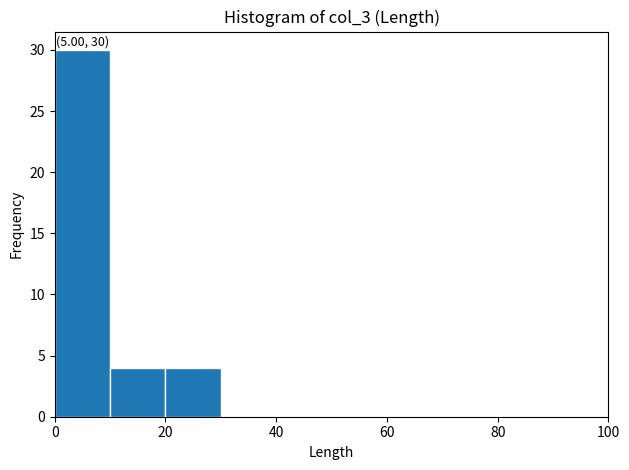

Which range on the x-axis has the tallest bar?

0 to 10